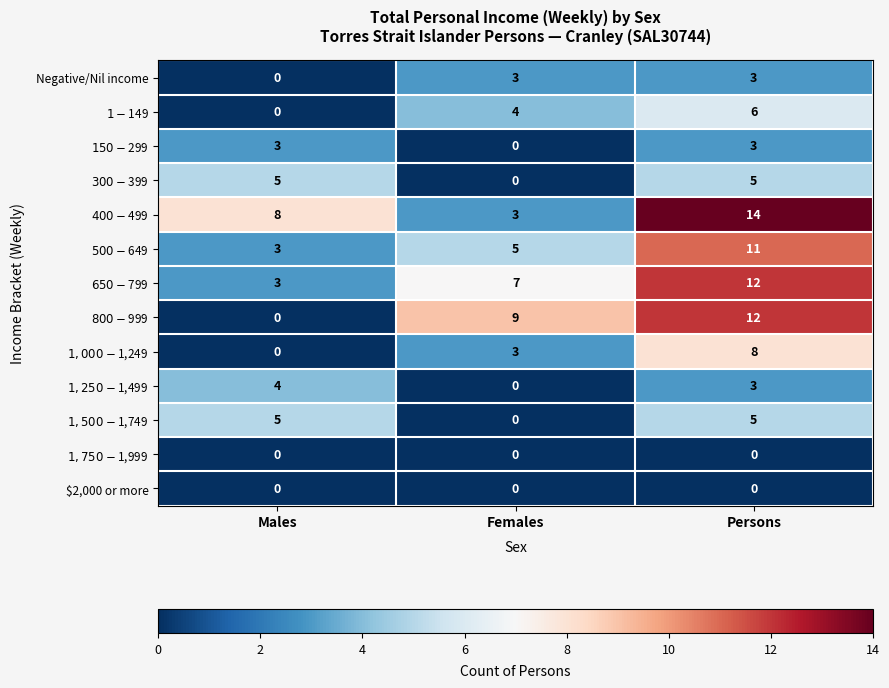

How many data points does each series have?

3